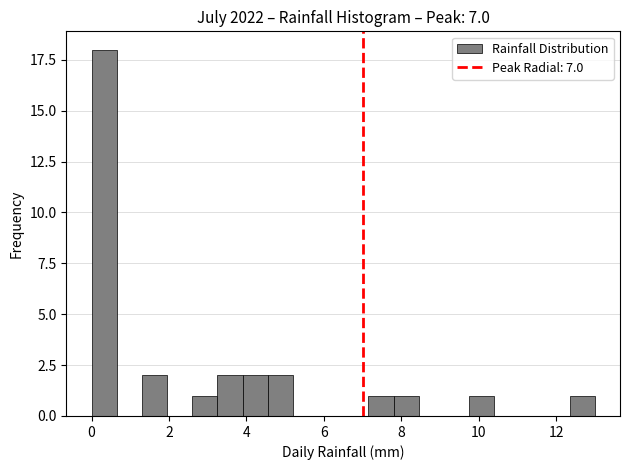

Read against the x-axis, roughly where is the centre of the tallest bar?

0.4